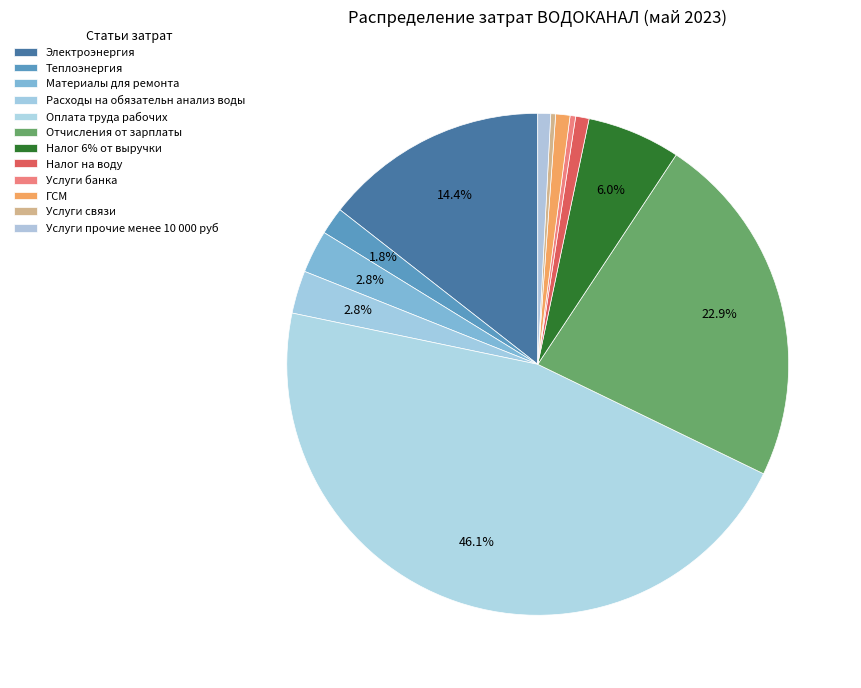

To the nearest percent, what is the difference between the largest and smallest slice percentages?

46%